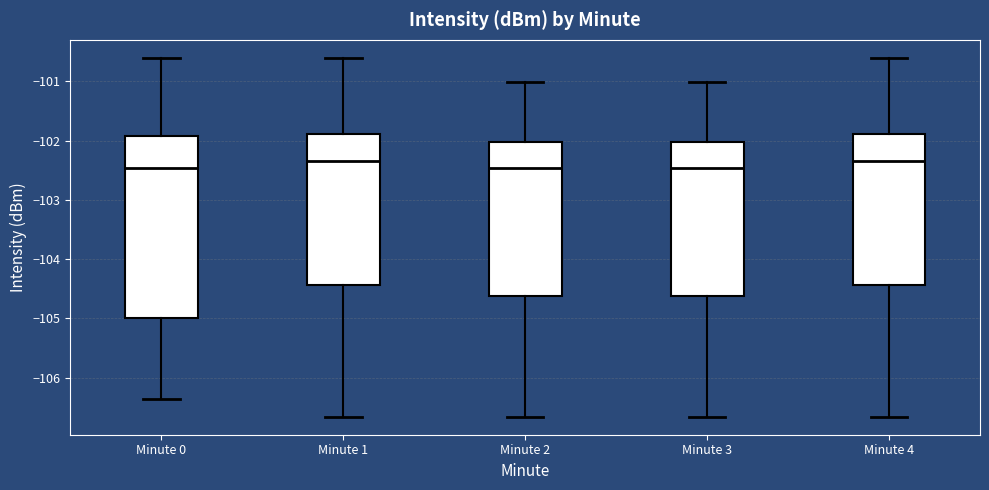

Reading left to right, read every box against the y-axis: the position of its median line, the range the box covers, and the ends of its whiskers. The values are not printed on the chart, so give them approximately, as read against the axis.

Minute 0: median -102.5, box -105.0 to -101.9, whiskers -106.4 to -100.6
Minute 1: median -102.4, box -104.4 to -101.9, whiskers -106.7 to -100.6
Minute 2: median -102.5, box -104.6 to -102.0, whiskers -106.7 to -101.0
Minute 3: median -102.5, box -104.6 to -102.0, whiskers -106.7 to -101.0
Minute 4: median -102.4, box -104.4 to -101.9, whiskers -106.7 to -100.6